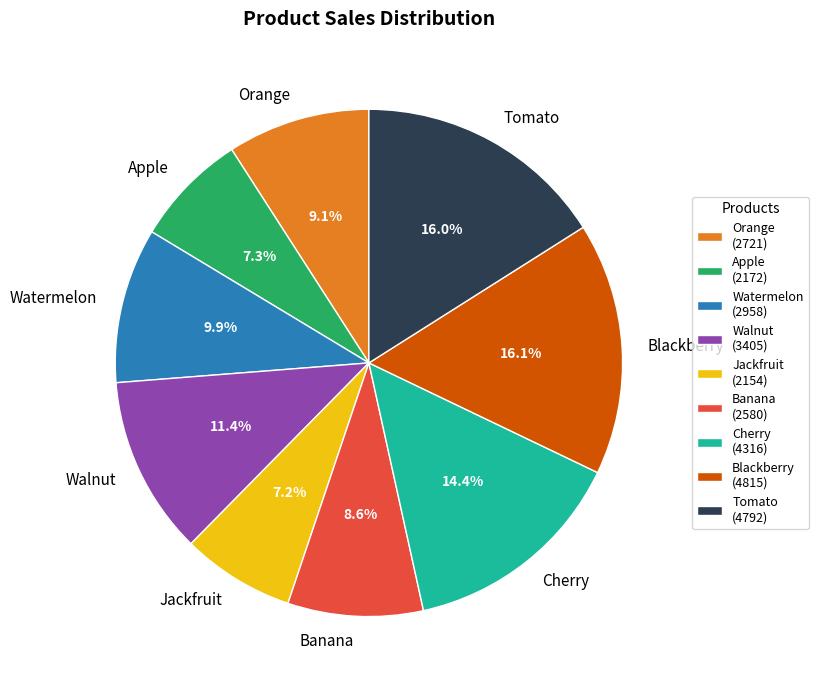

What is the ratio of the value at Jackfruit to the value at Blackberry?

0.4